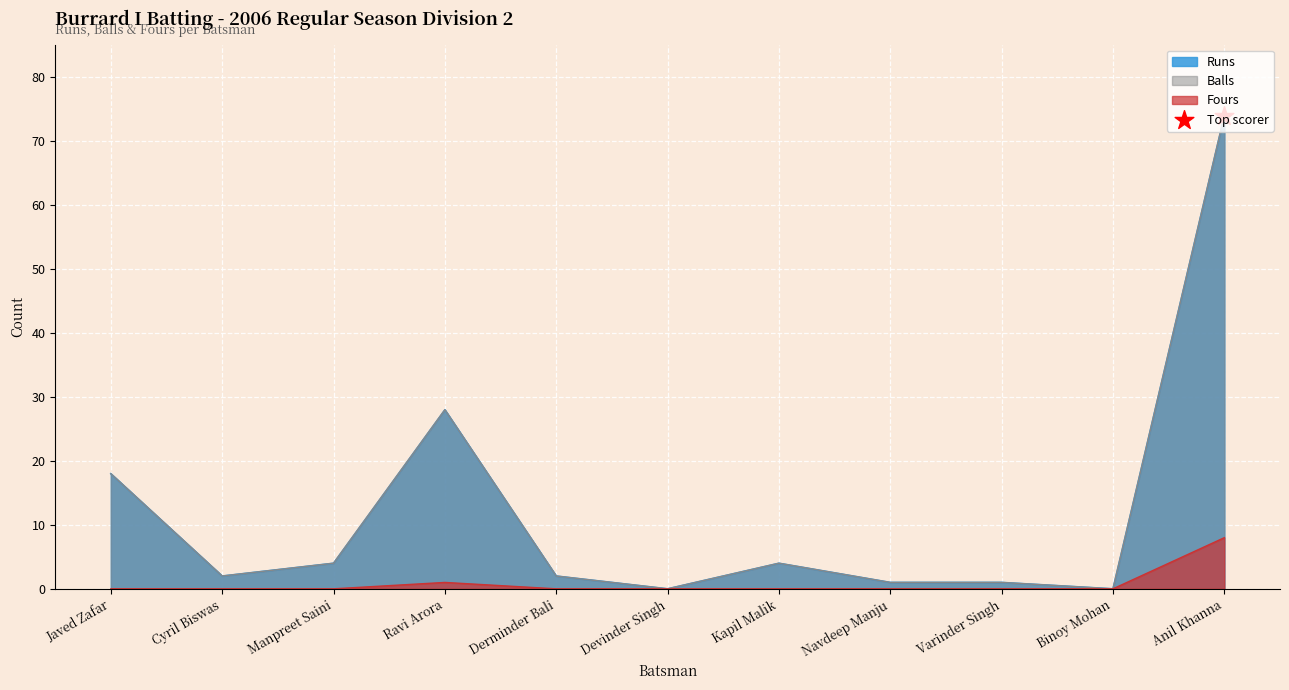

What is the total value across all series at Manpreet Saini?

8